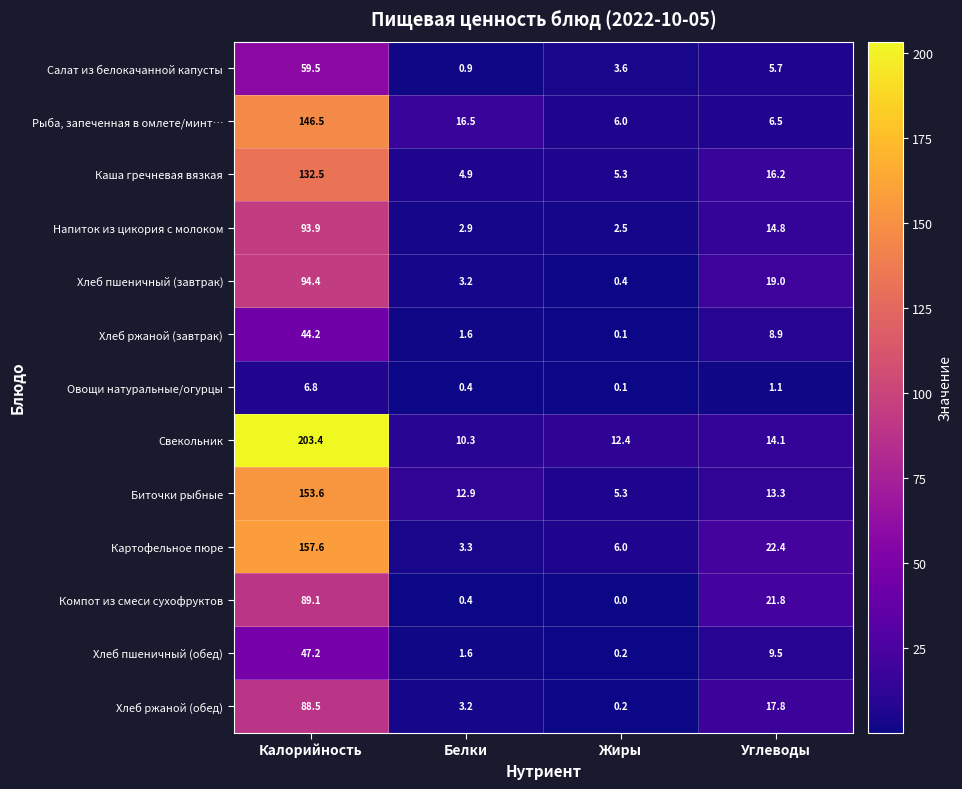

The value of Биточки рыбные at Калорийность is 206.2. True or false?

False